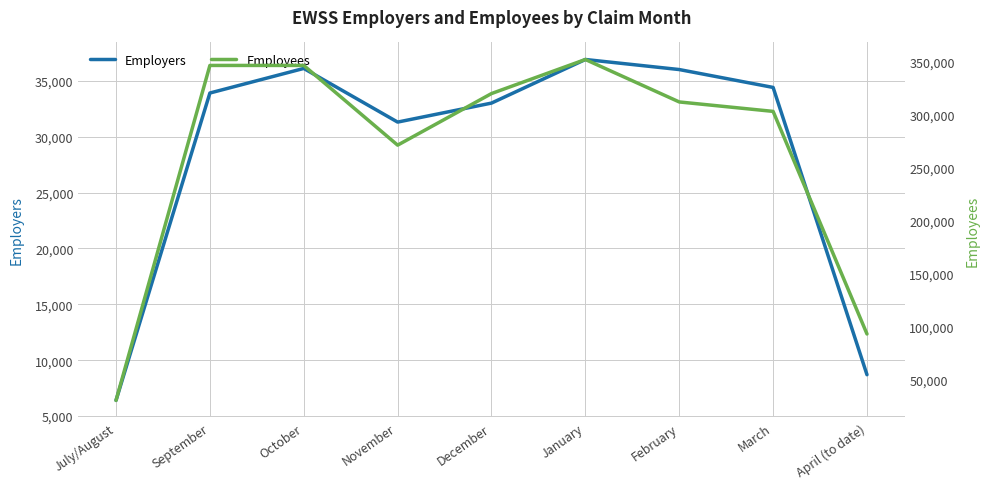

Reading left to right, list all the values displayed in this chart.

Employers: July/August=6400	September=33900	October=36100	November=31300	December=33000	January=36900	February=36000	March=34400	April (to date)=8700
Employees: July/August=30600	September=346200	October=346200	November=271100	December=319700	January=351800	February=311800	March=302900	April (to date)=93200